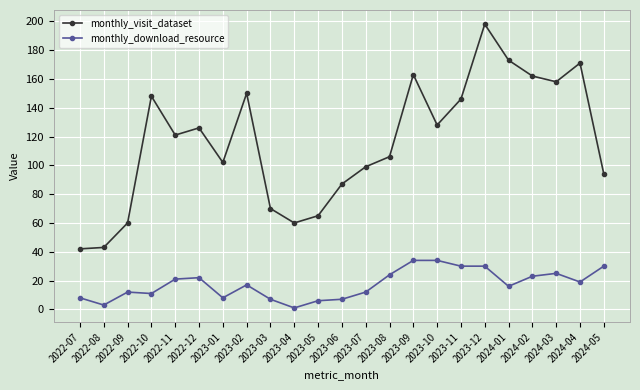

Is the value of monthly_download_resource at 2023-04 greater than the value of monthly_visit_dataset at 2024-05?

No